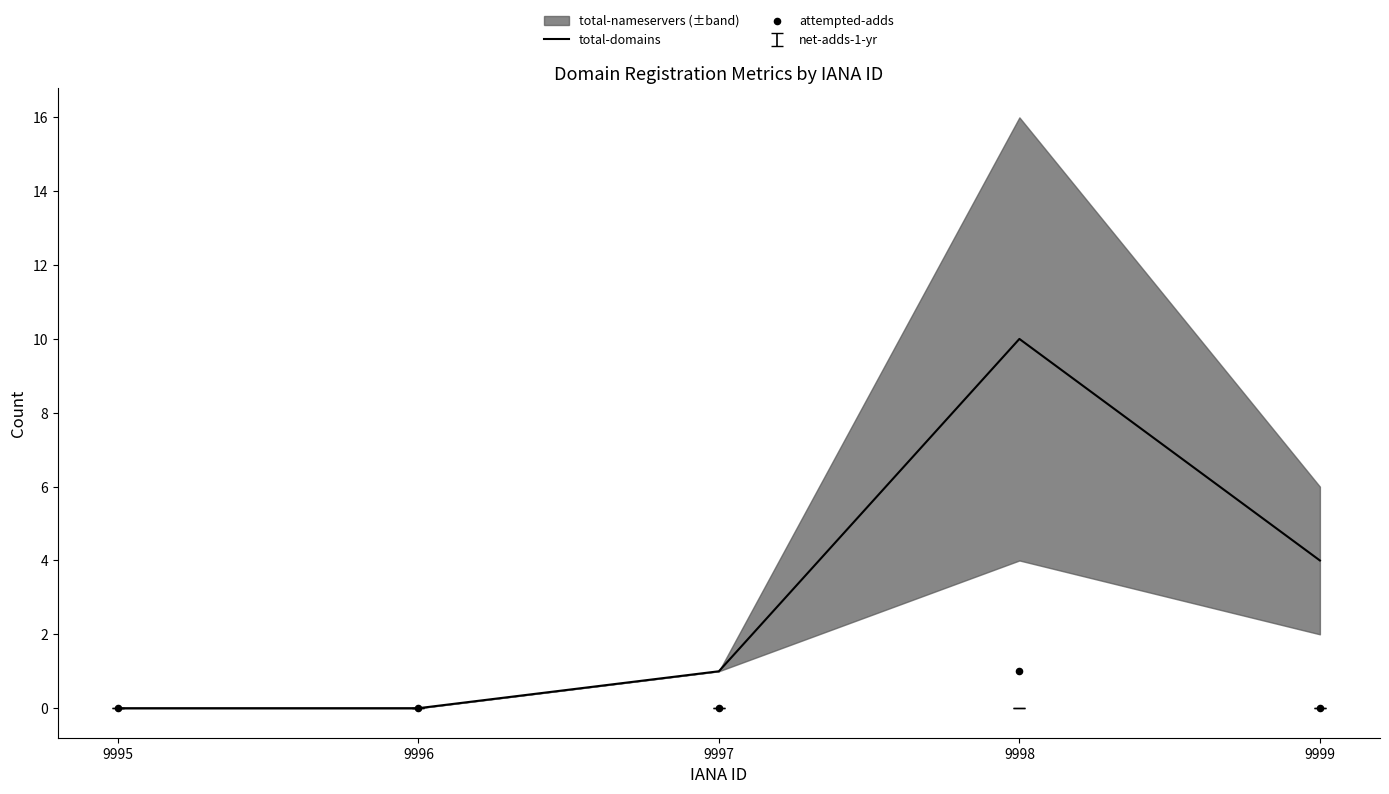

Which series has the largest total across all categories?

total-domains